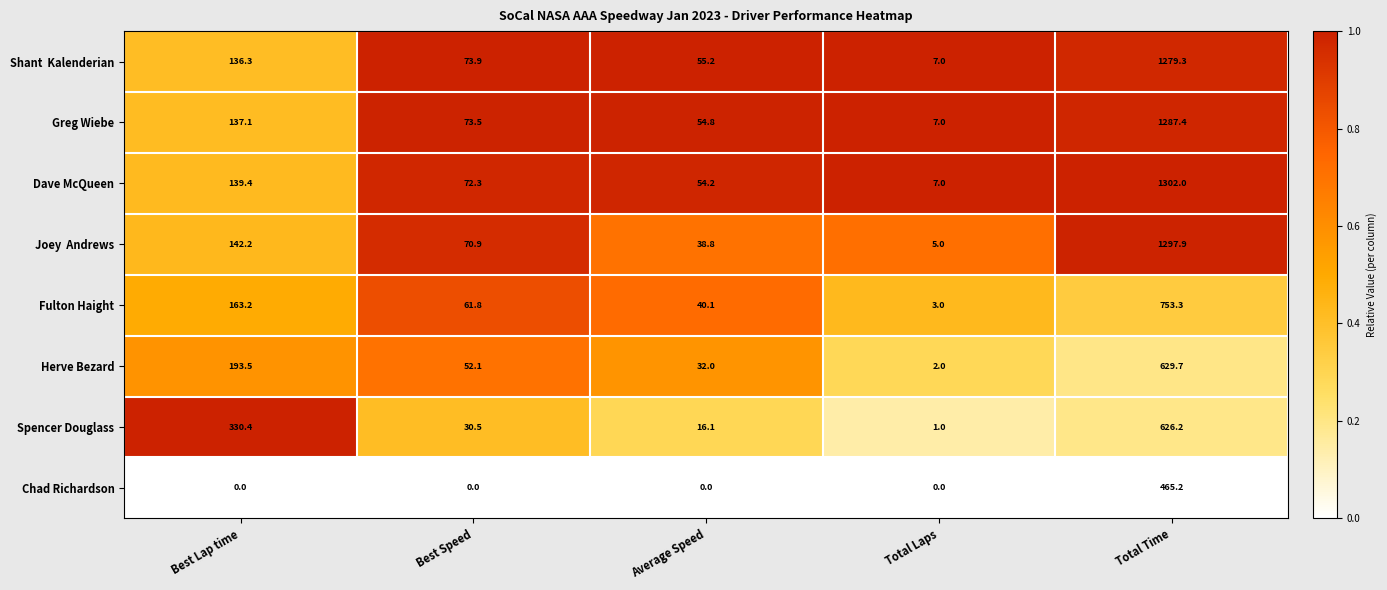

The Herve Bezard series shows 10.9 at Best Speed. True or false?

False